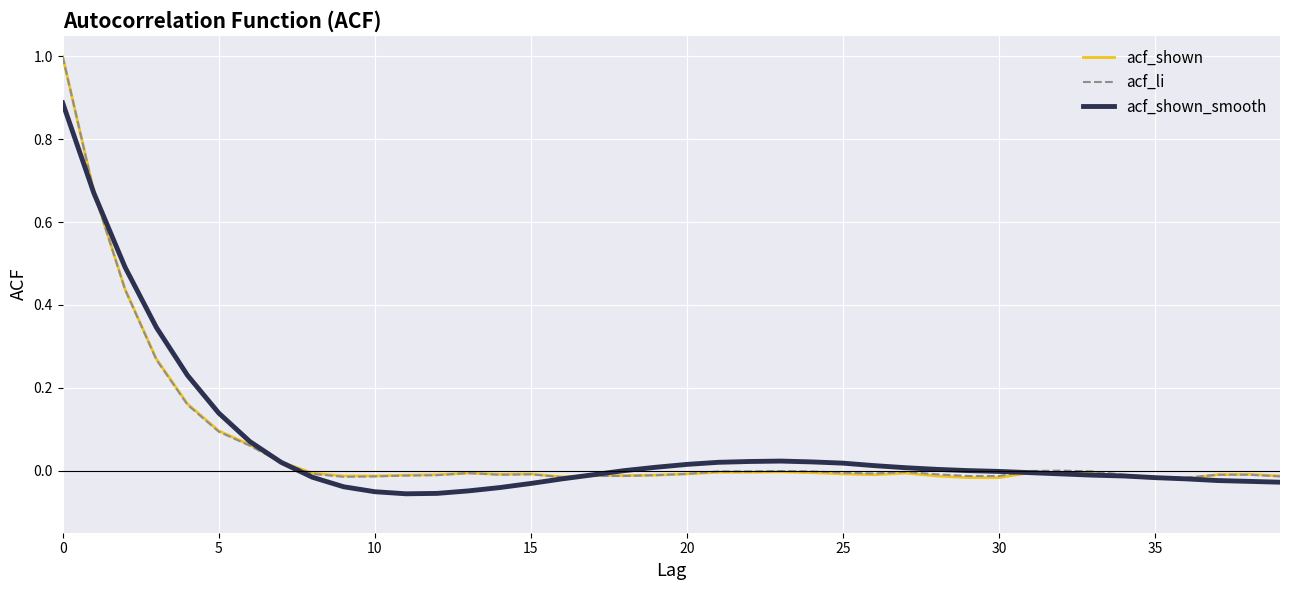

What is the greatest value displayed?

1.0